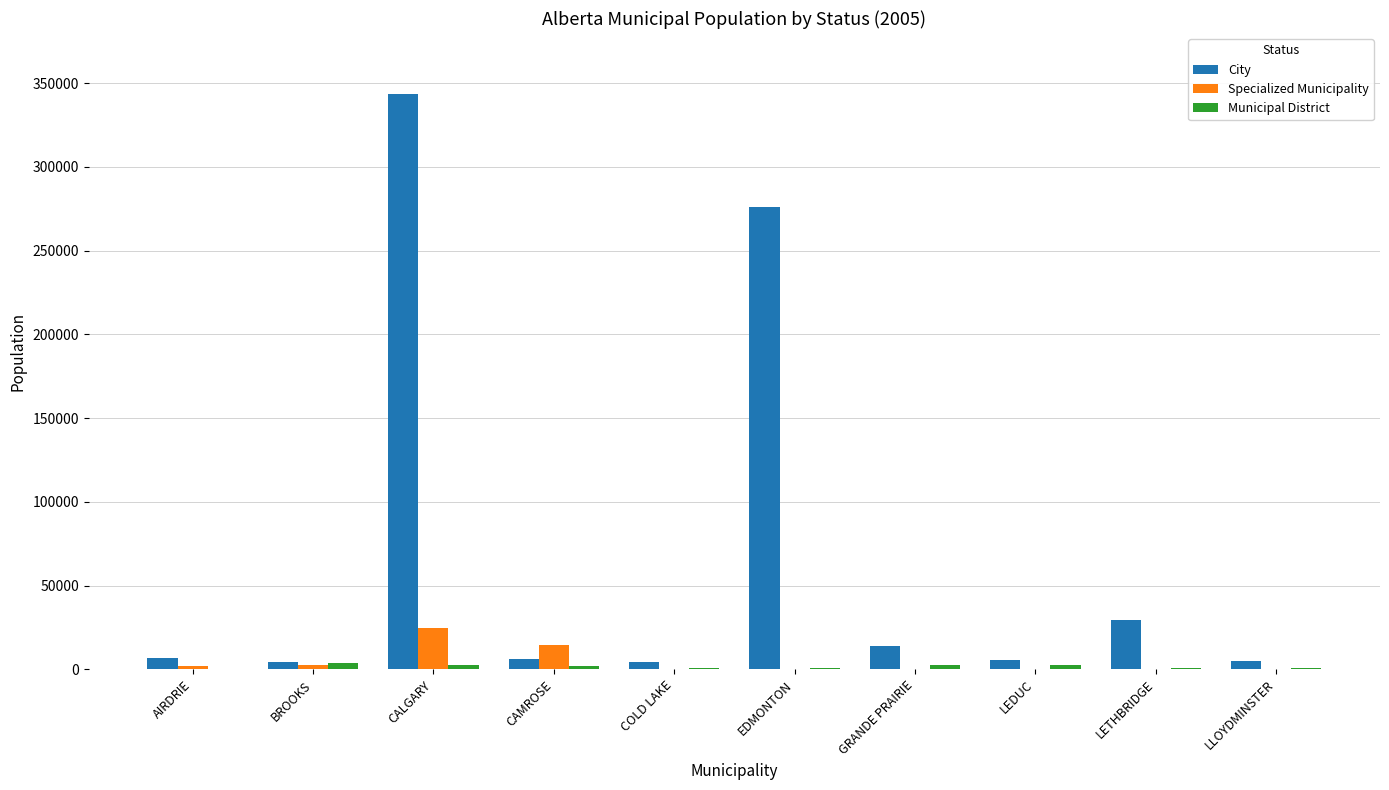

What is the greatest value displayed?

343854